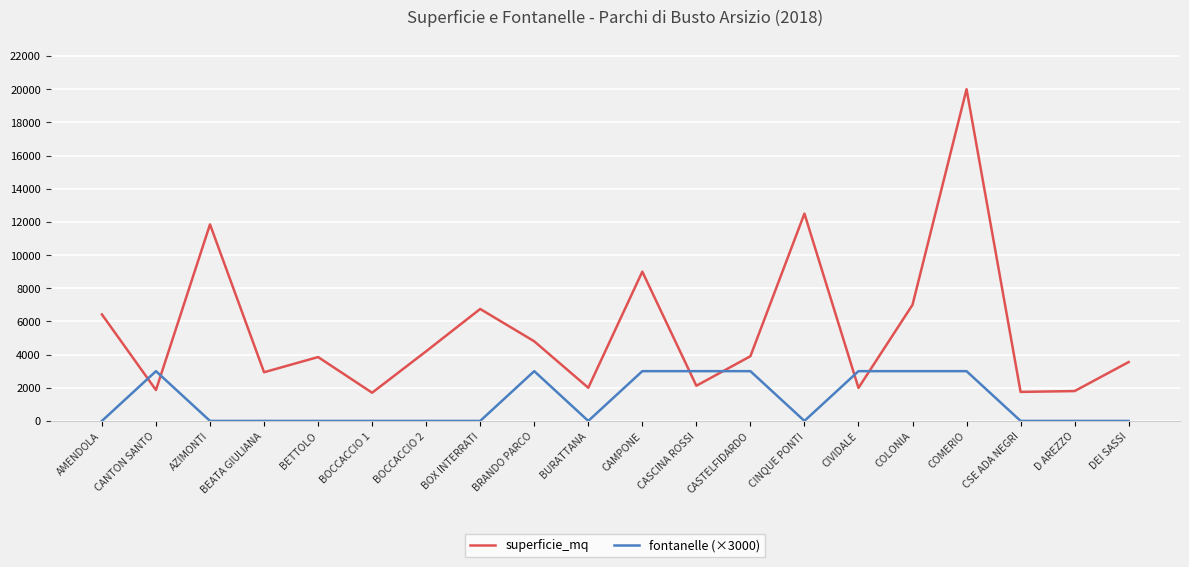

What is the maximum value for superficie_mq?

20000